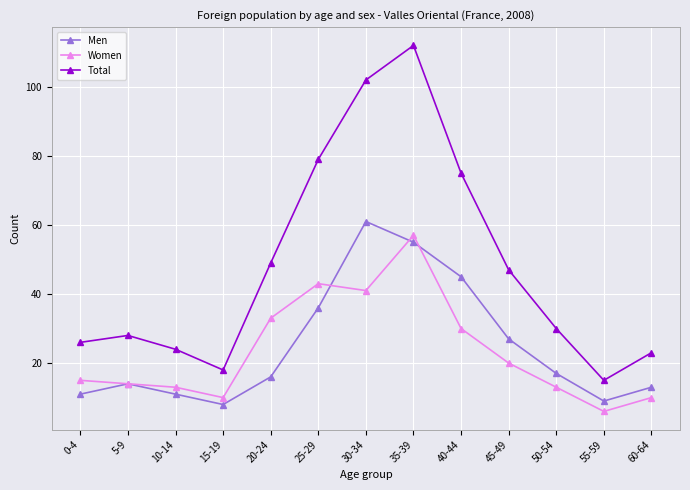

At which label does Total reach its minimum?

55-59